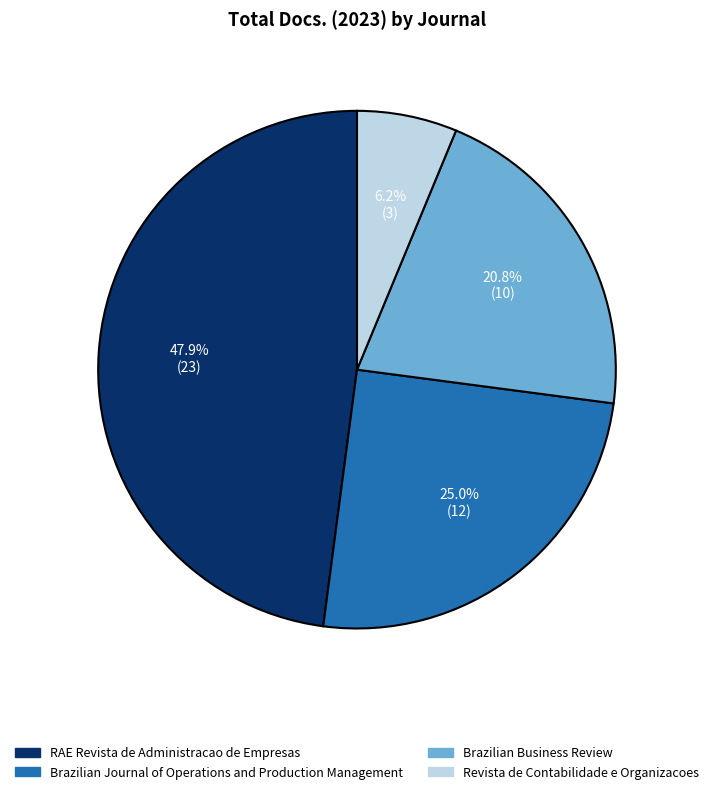

Approximately how many times larger is the value at RAE Revista de Administracao de Empresas compared to Brazilian Journal of Operations and Production Management?

1.9